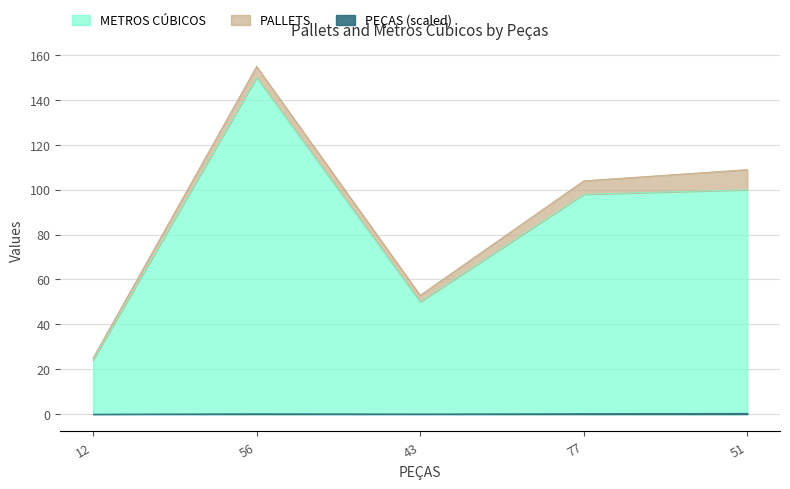

True or false: METROS CÚBICOS has a value of 100 at 51.

True